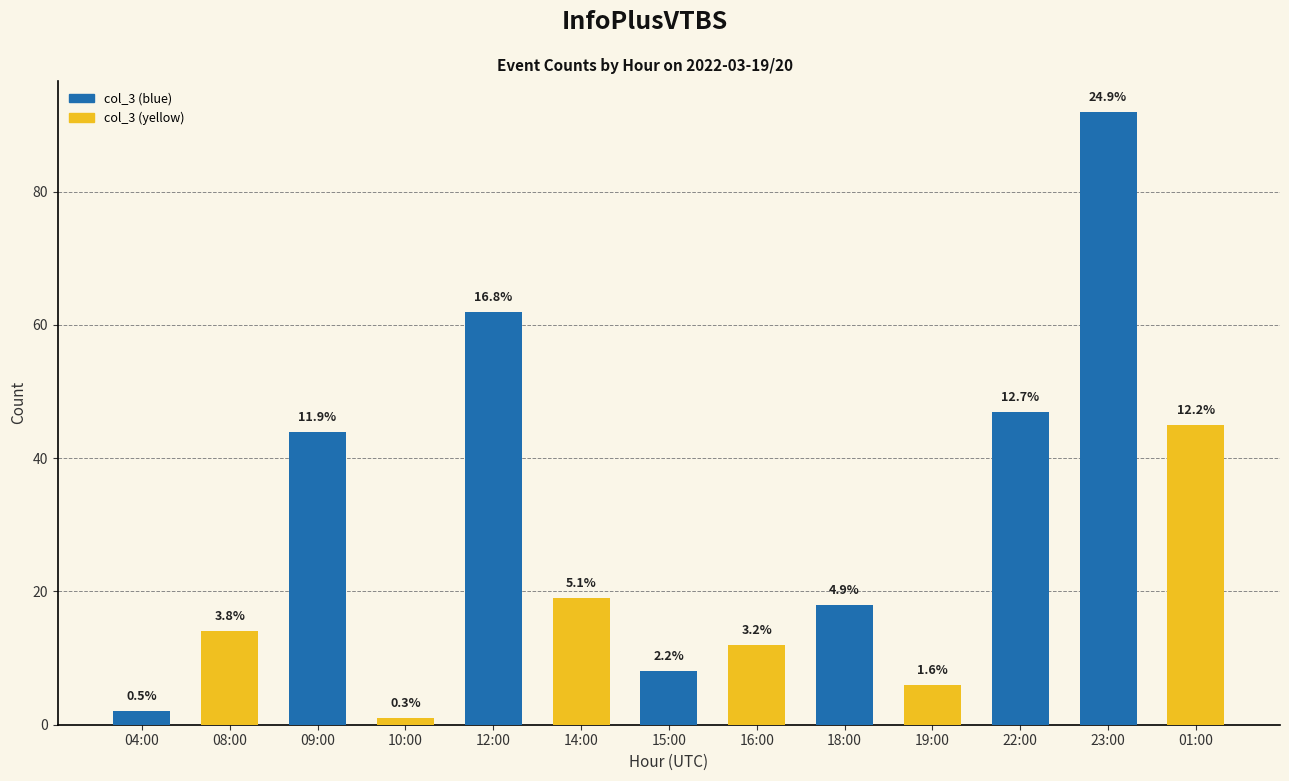

How many bars are there in total?

13